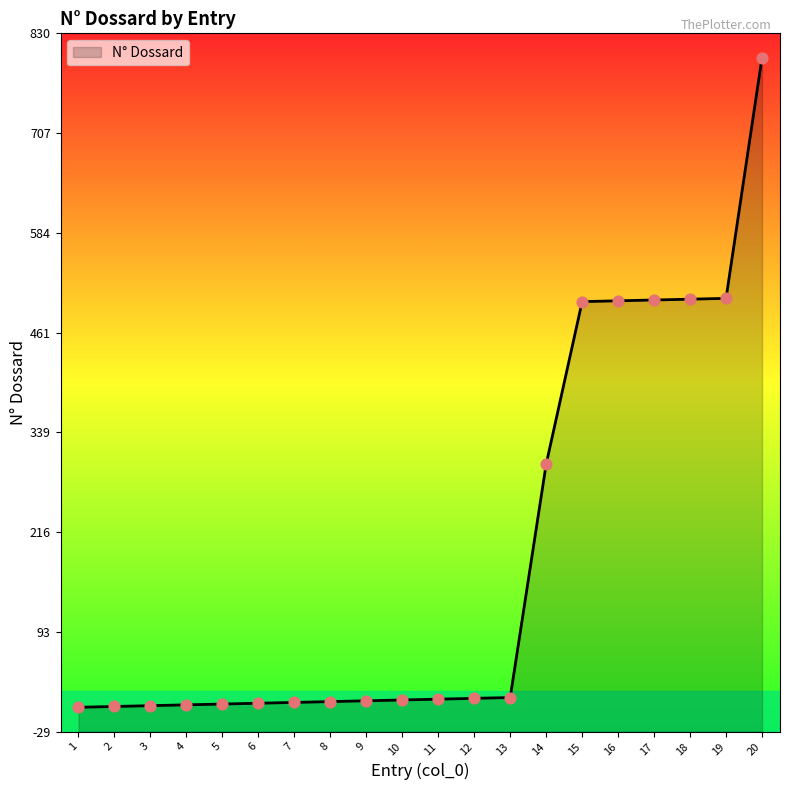

What is the ratio of the value at 9 to the value at 3?

3.0